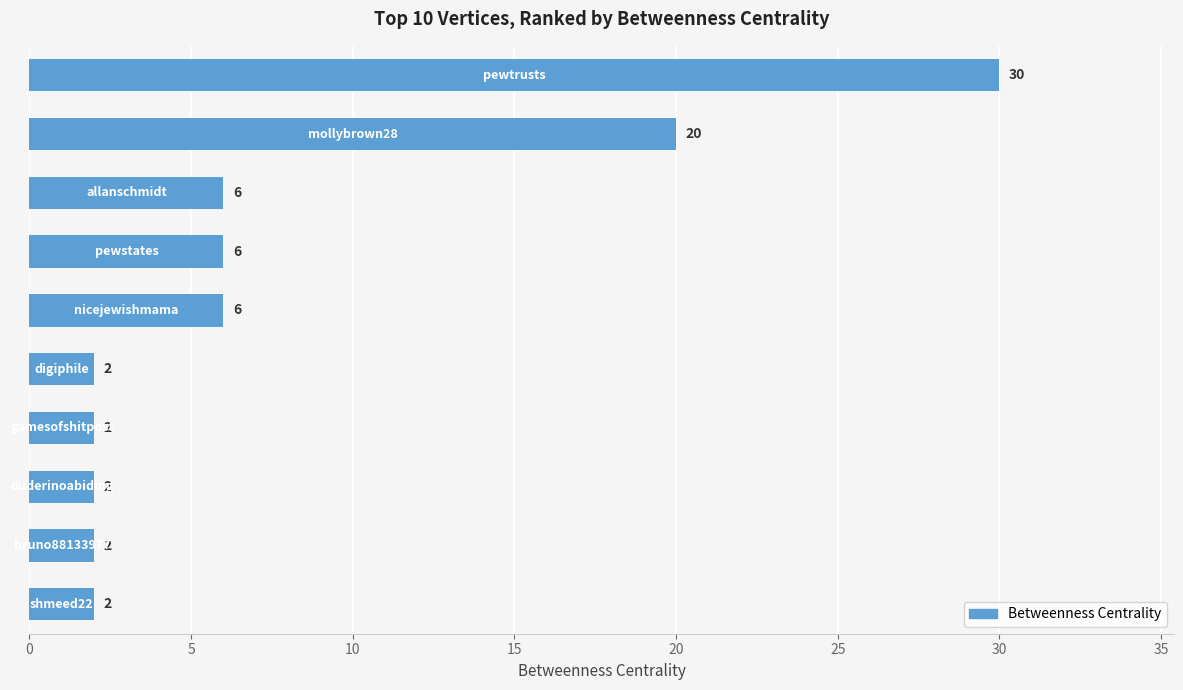

What is the maximum value shown in the chart?

30